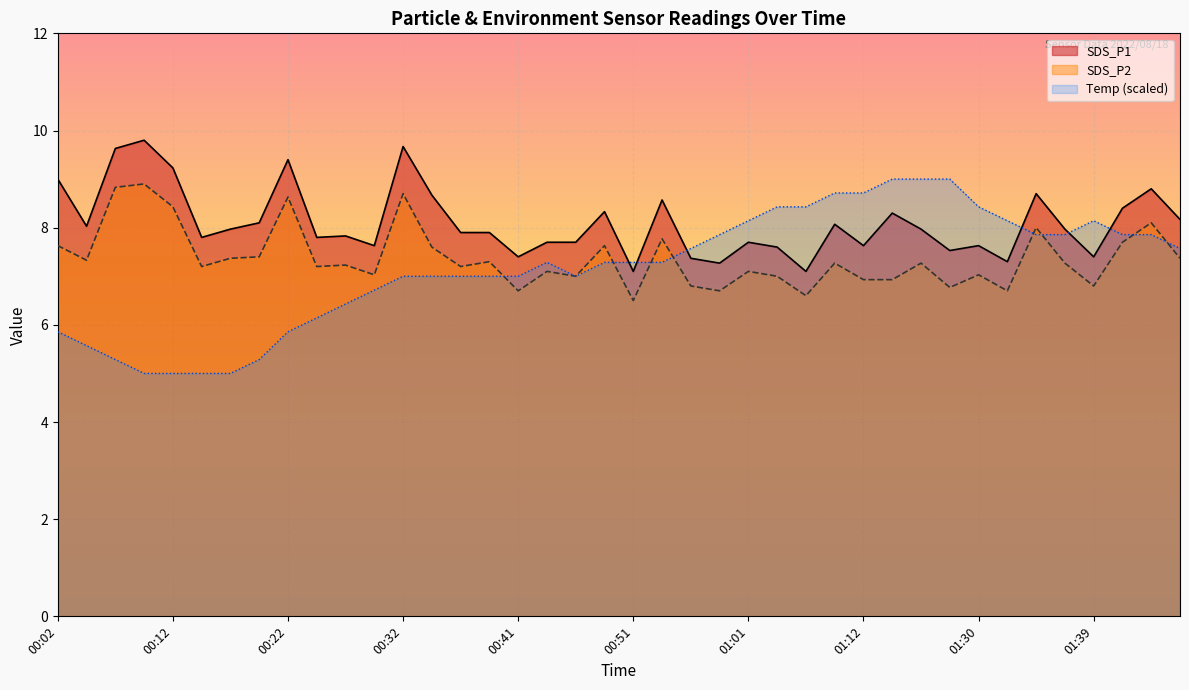

What is the total value across all series at 00:22?

23.9